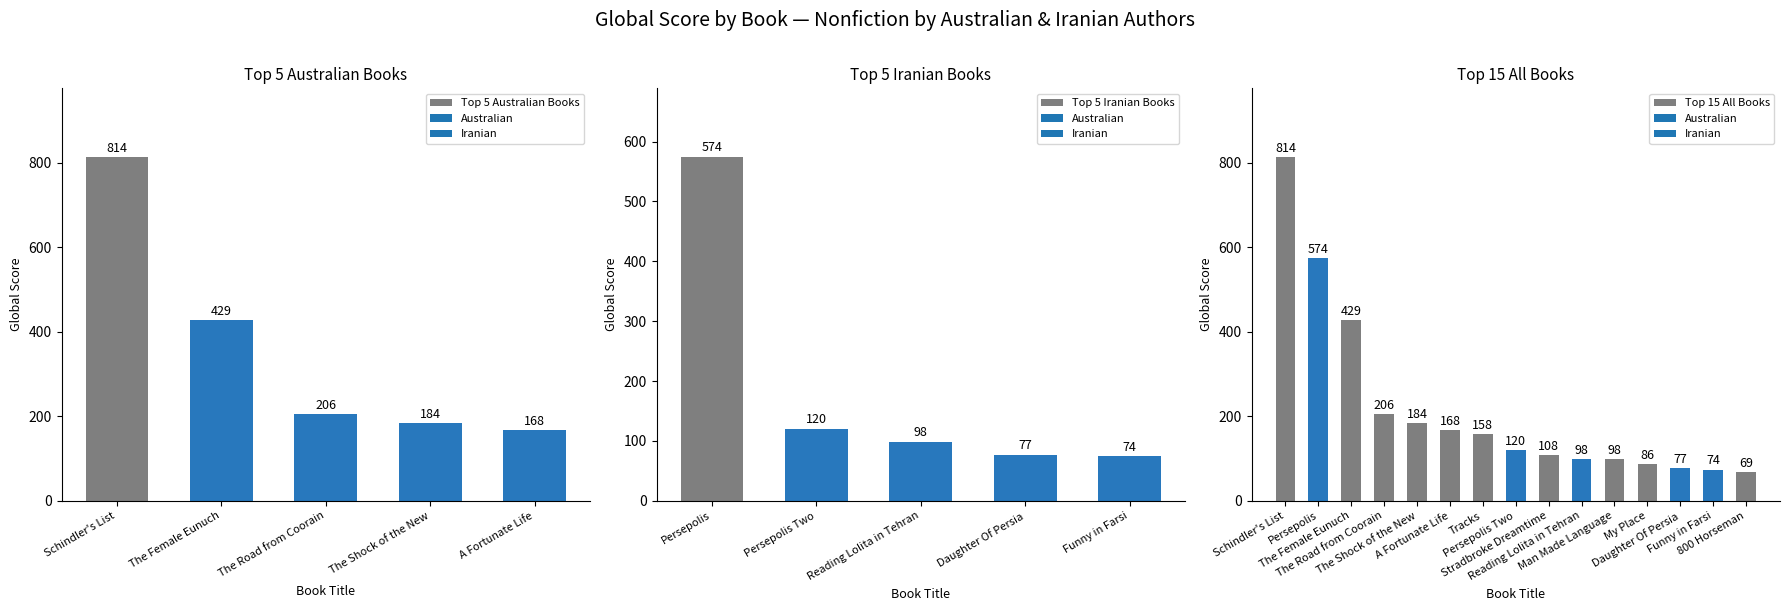

What is the minimum value for Top 5 Iranian Books?

74